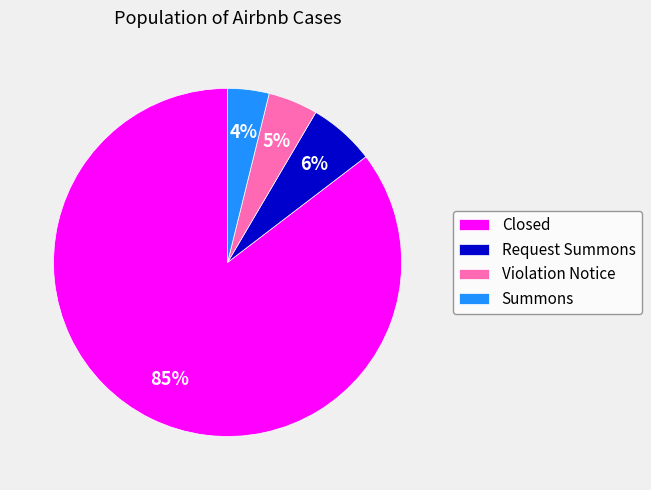

Count the number of slices in the pie.

4